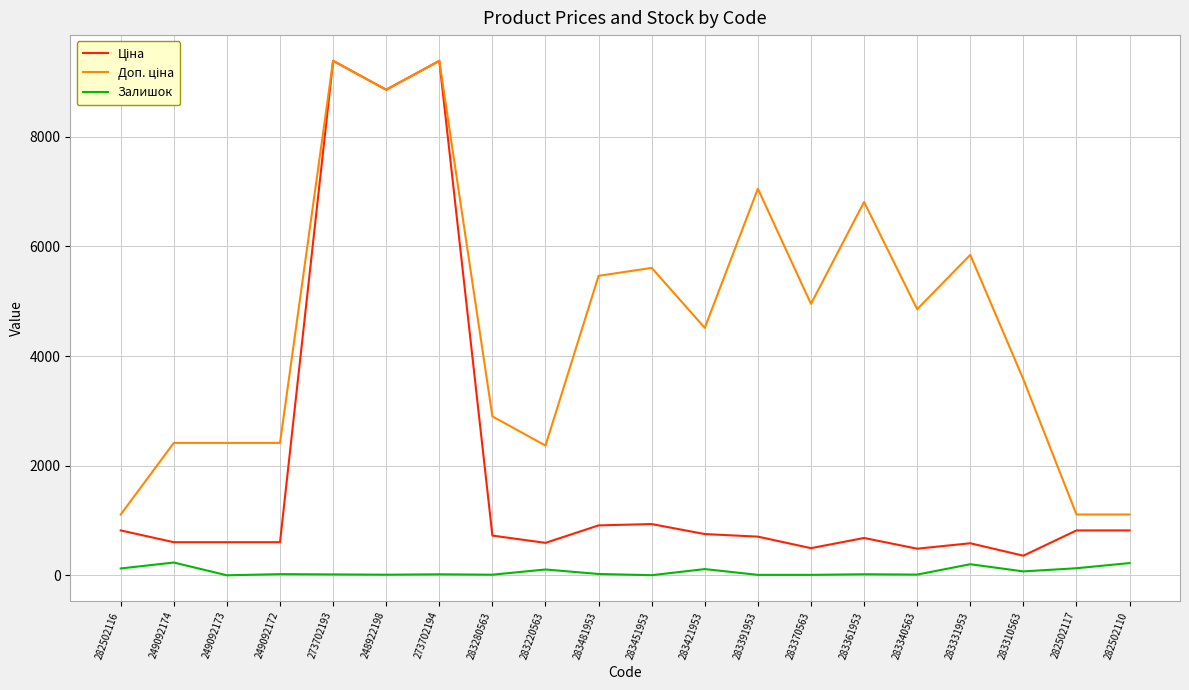

What is the maximum value shown in the chart?

9384.0